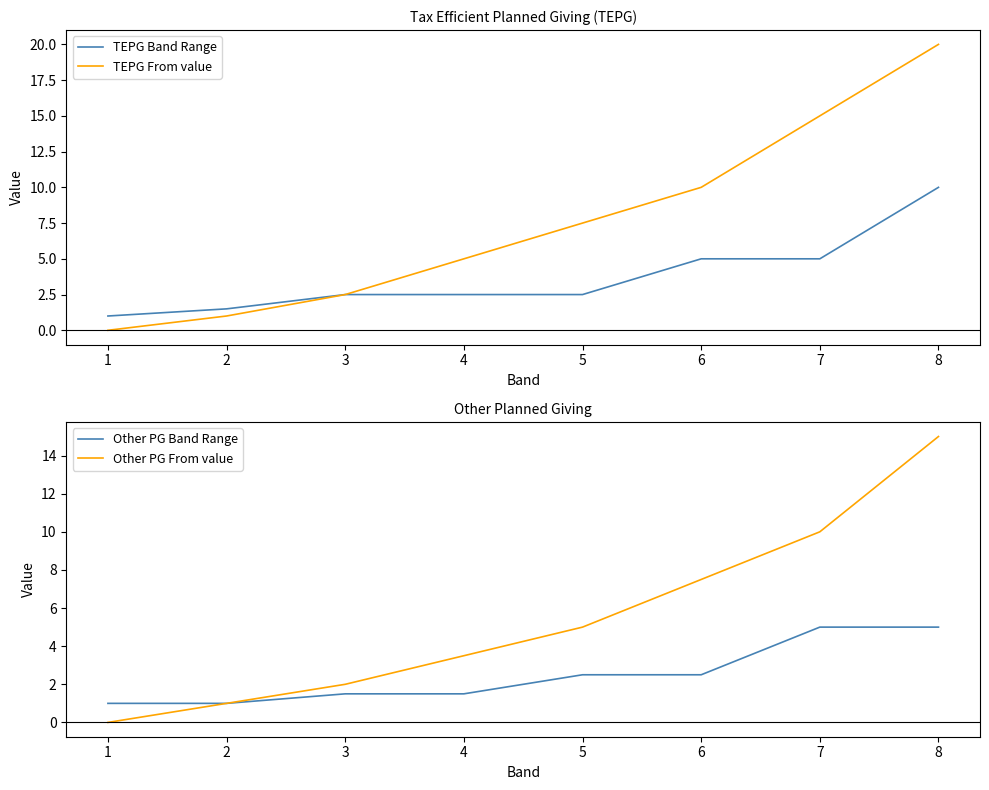

At how many categories does at least one series exceed 10?

2